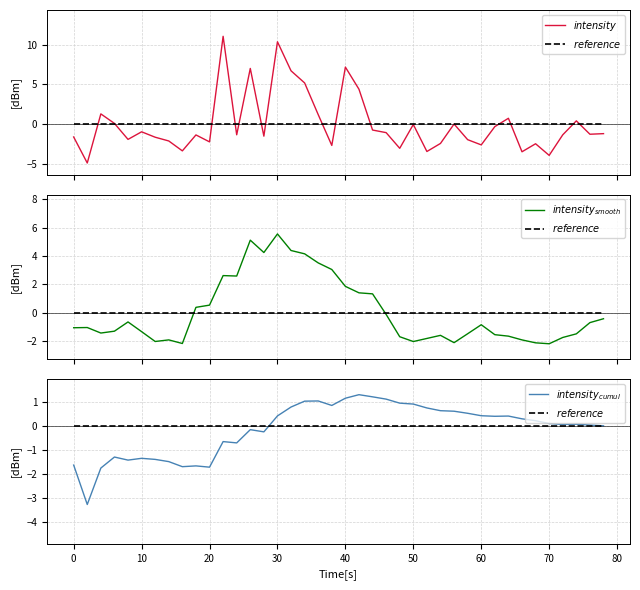

At how many categories does at least one series exceed 4?

8